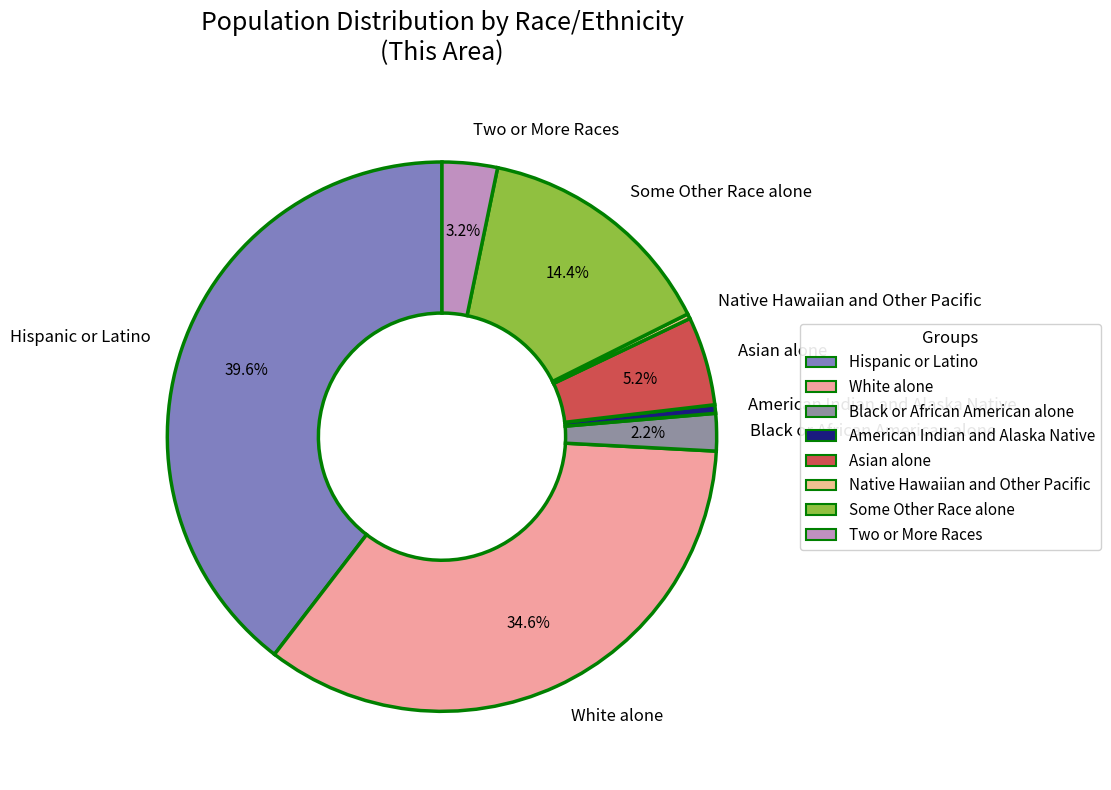

Which slice is the largest?

Hispanic or Latino